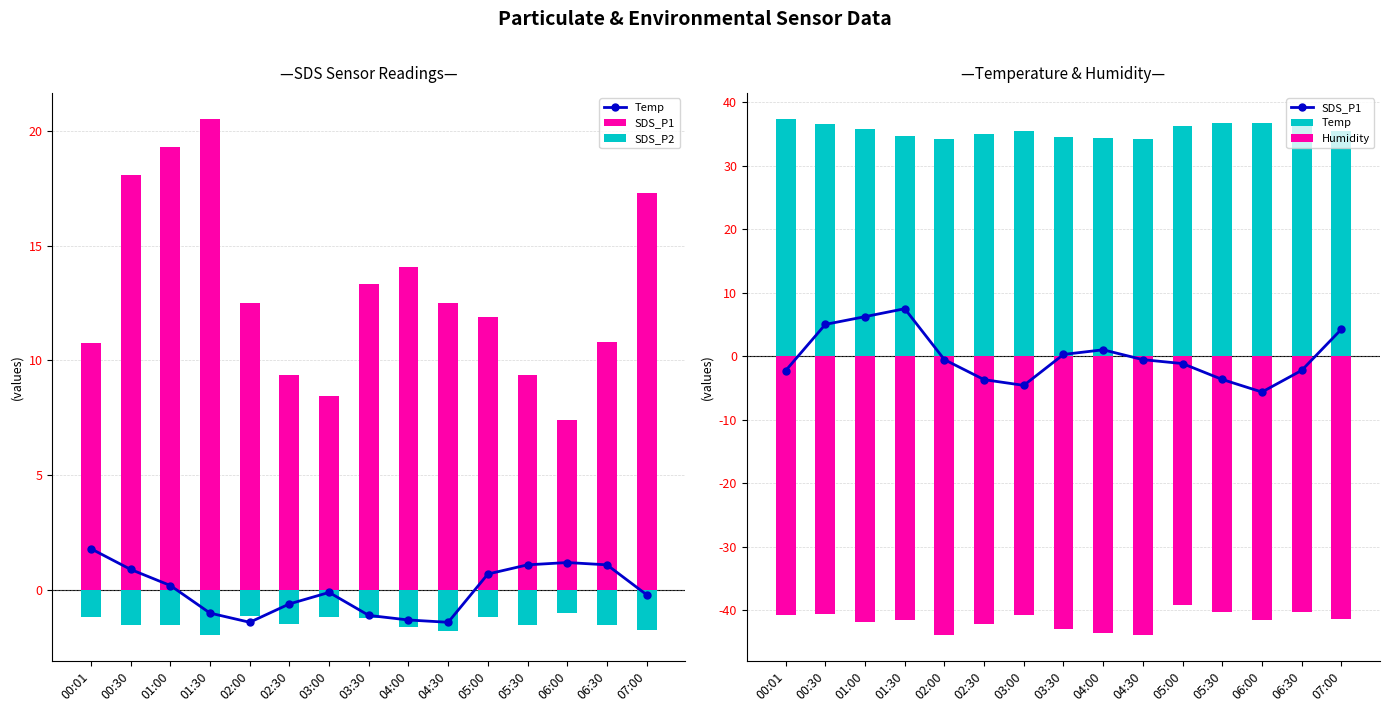

At which category is the sum across all series the highest?

00:30